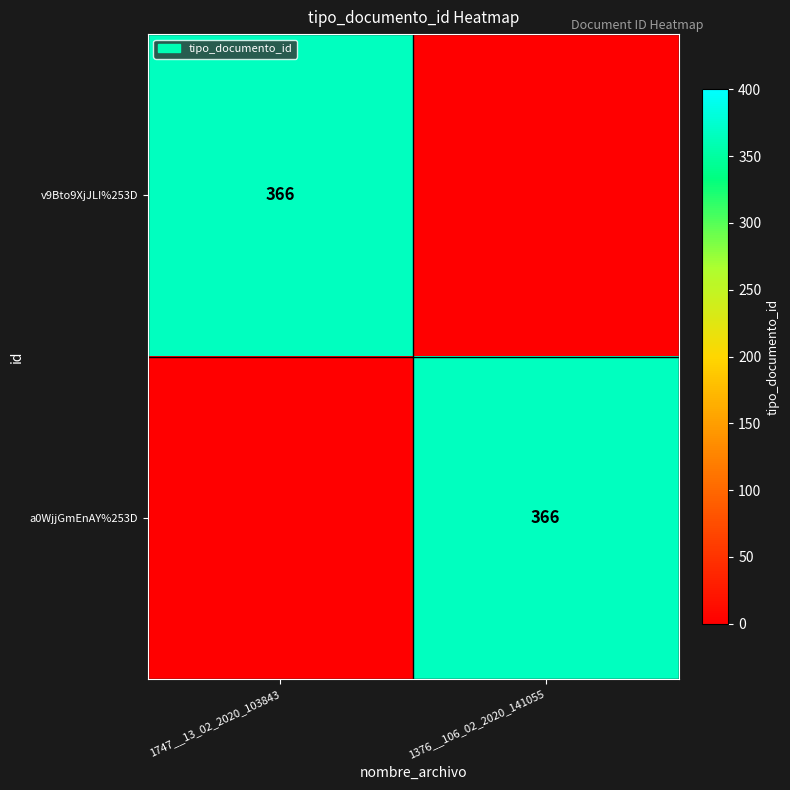

True or false: v9Bto9XjJLI%253D has a value of 366 at 1747__13_02_2020_103843.

True